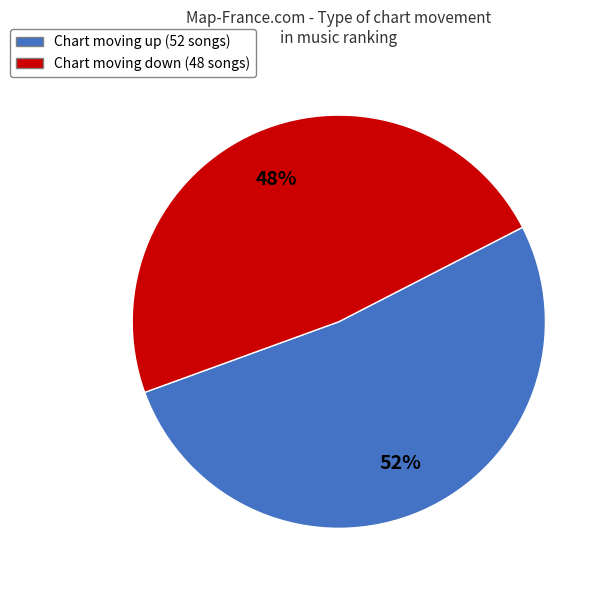

To the nearest percent, what is the difference between the largest and smallest slice percentages?

4%